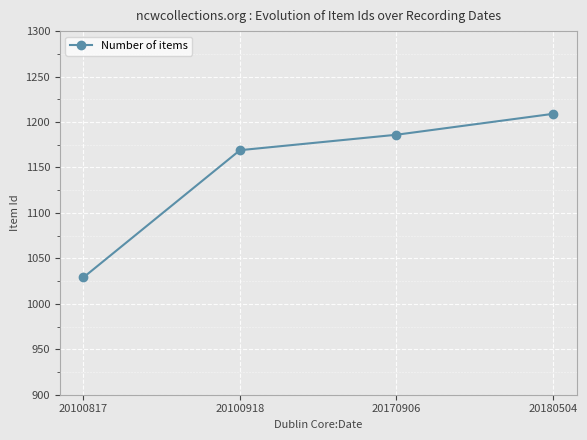

True or false: the data shows 1186 at 20170906.

True